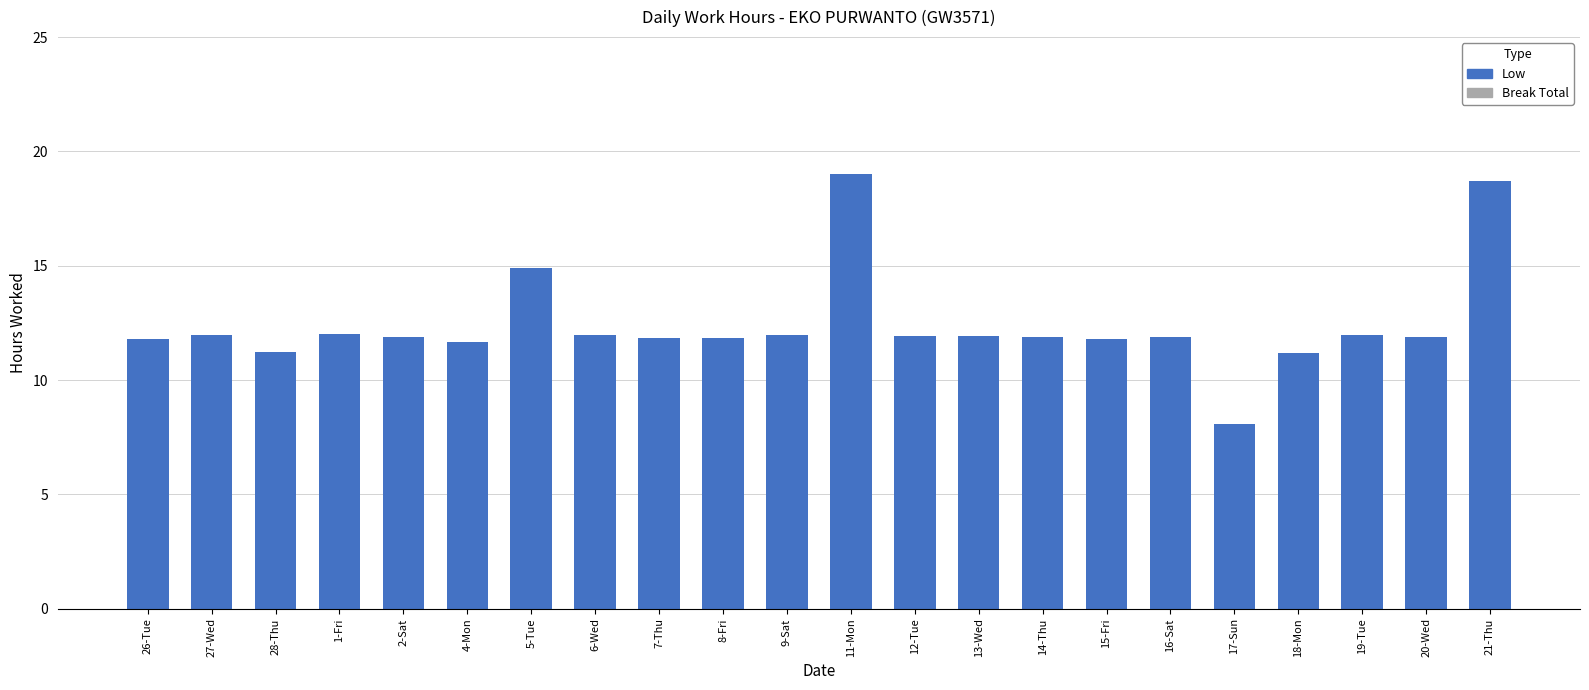

The value at 18-Mon is 16.0. True or false?

False